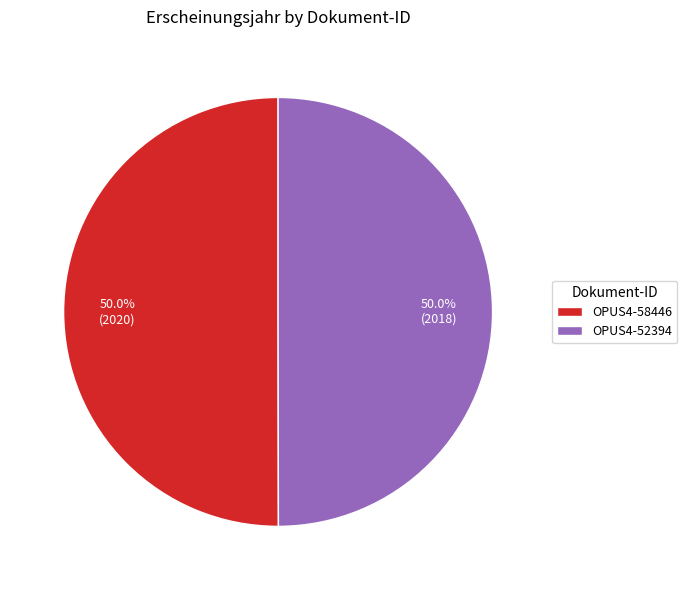

How much of the chart is everything except OPUS4-58446?

50.0%